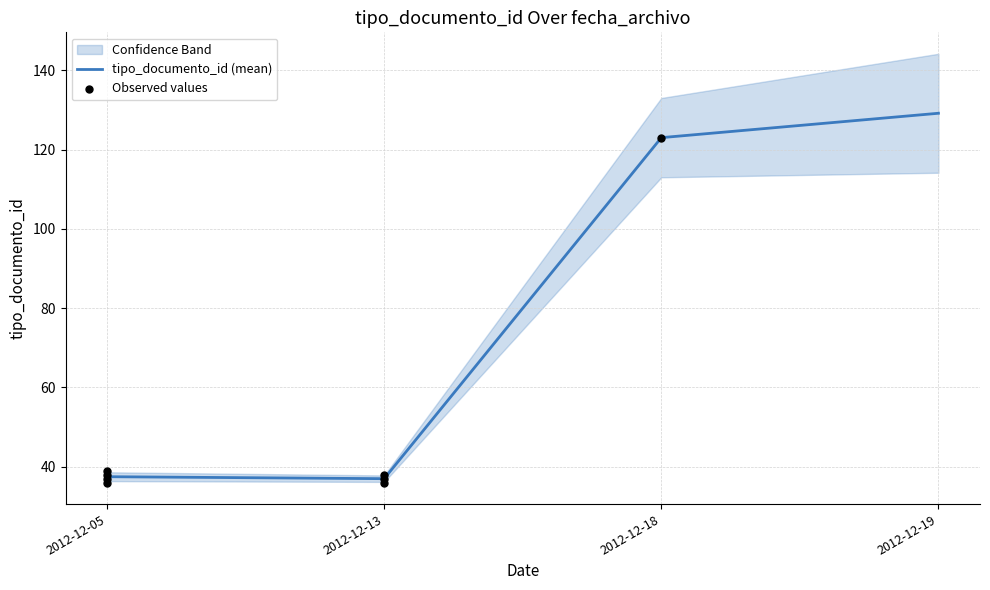

Approximately how many times larger is the value at 2012-12-18 compared to 2012-12-13?

3.4